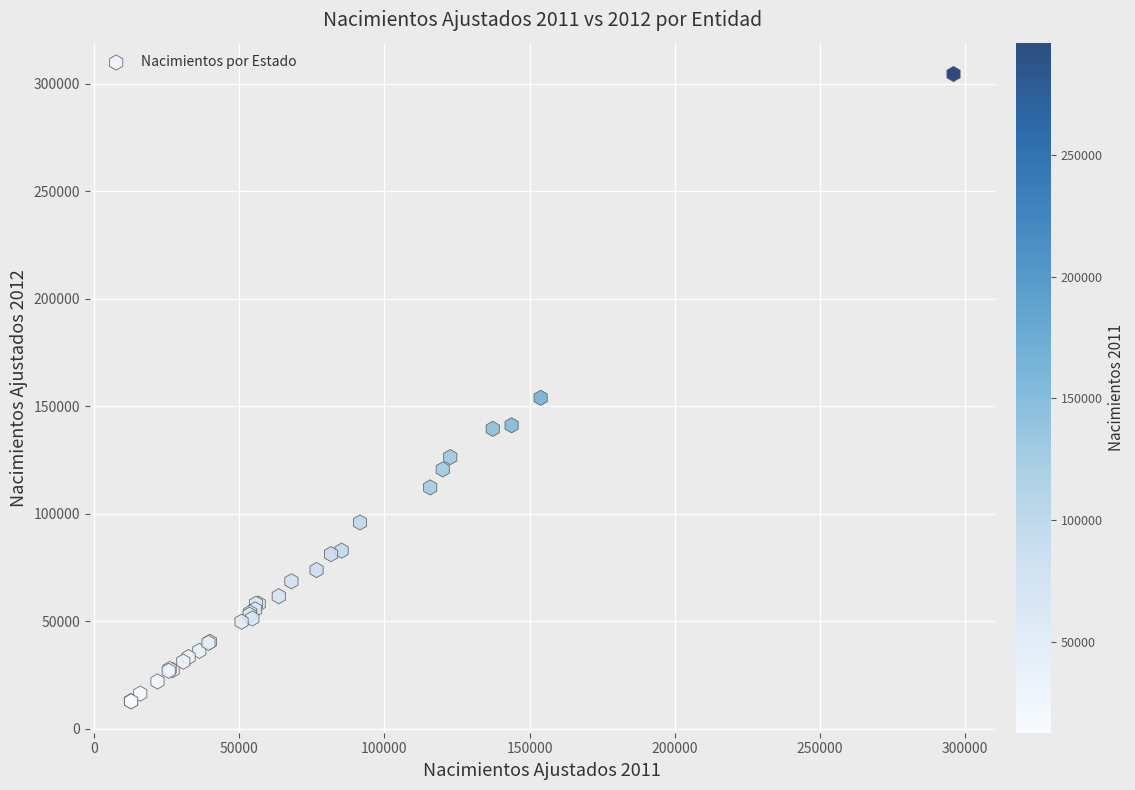

What Y value in the scatter plot is closest to 158631?

153922